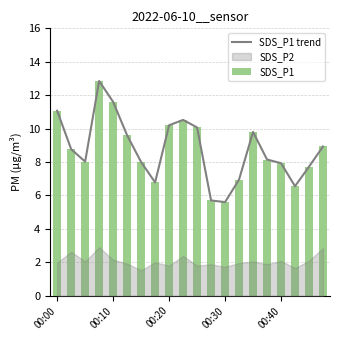

Read the SDS_P1 trend value at 10.

10.1